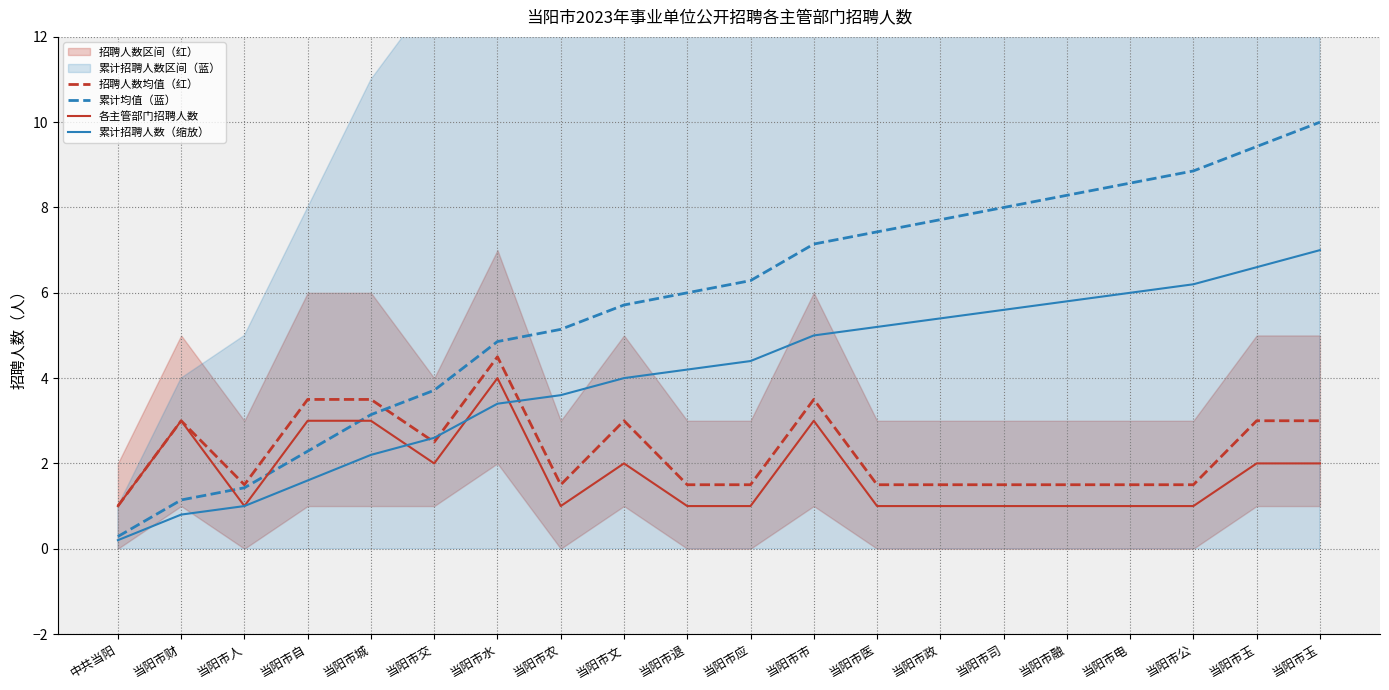

Rank the series by their maximum value, from highest to lowest.

累计均值（蓝）, 累计招聘人数（缩放）, 招聘人数均值（红）, 各主管部门招聘人数